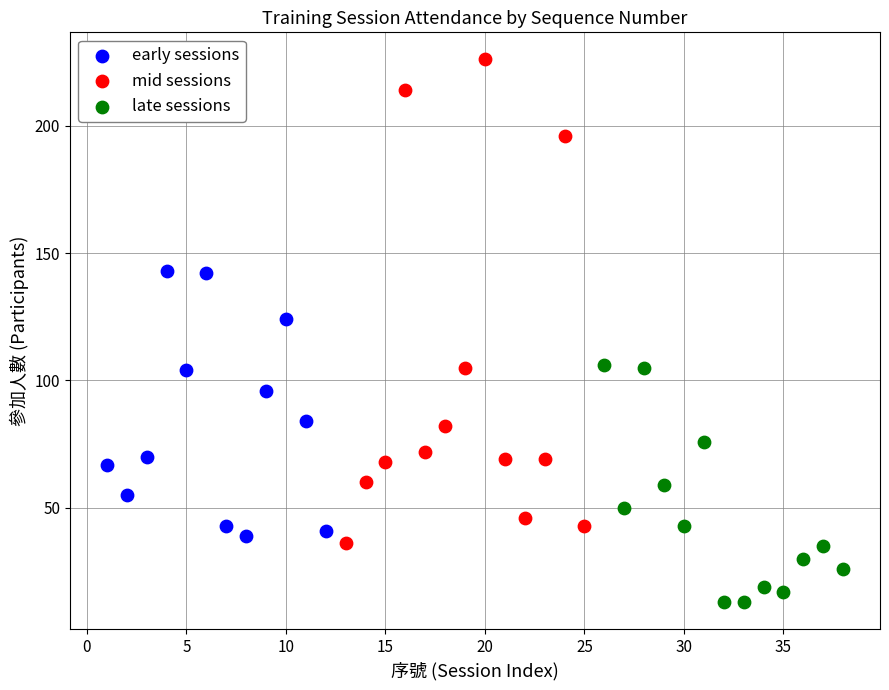

Which series contains the highest Y value?

mid sessions